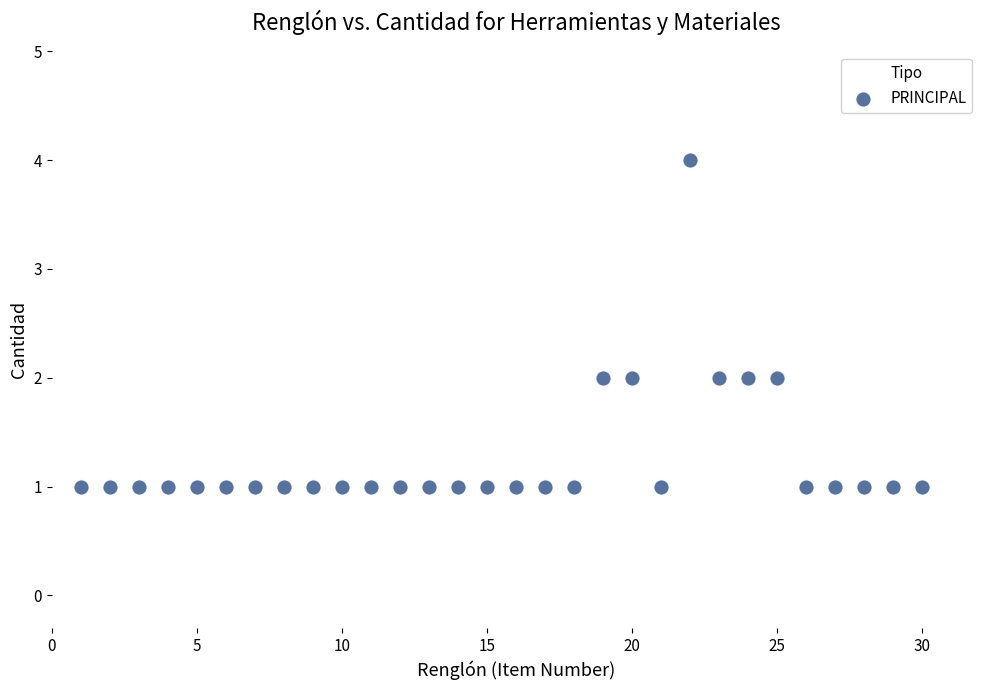

What is the range of X values (max minus min)?

29